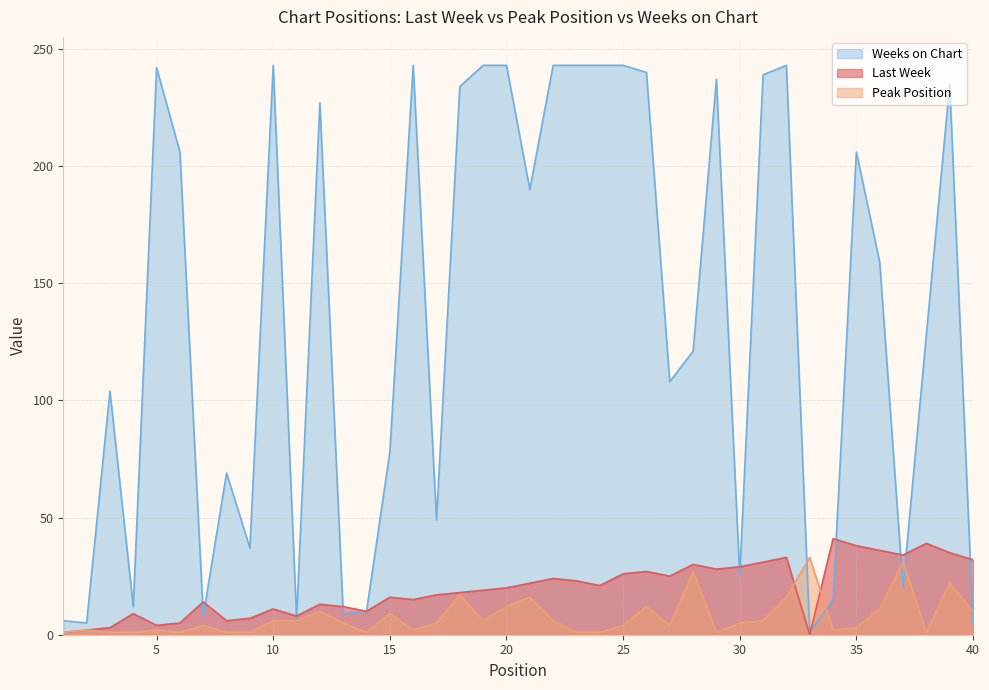

What value does the Peak Position series have at 35?

3